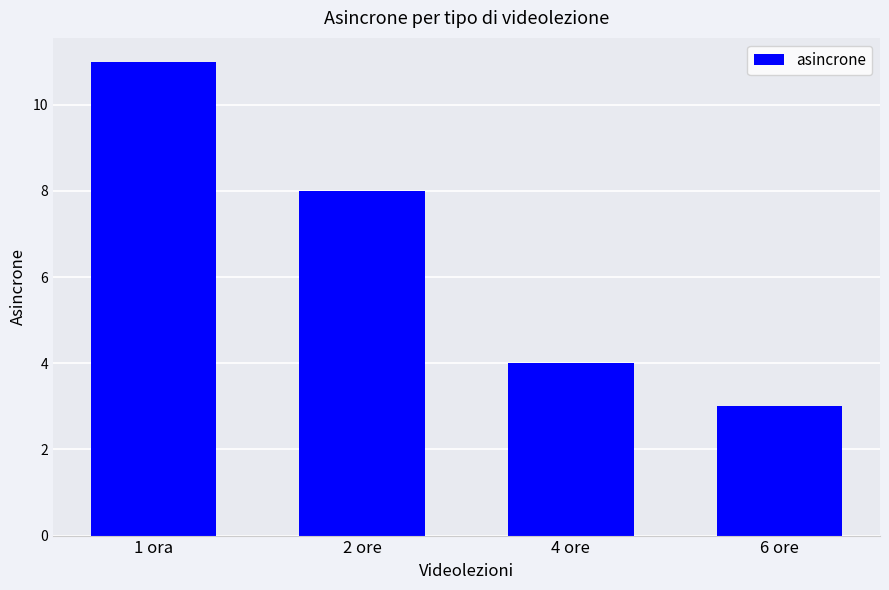

How many values are between 4 and 11?

3